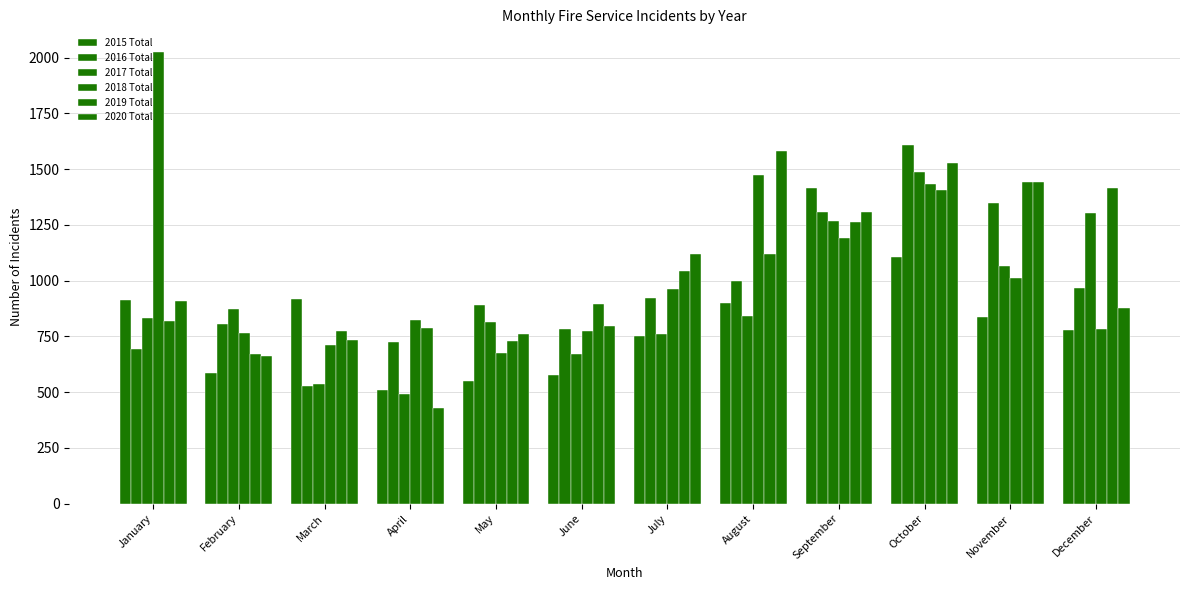

At June, list the series in order from largest to smallest.

2019 Total, 2020 Total, 2016 Total, 2018 Total, 2017 Total, 2015 Total